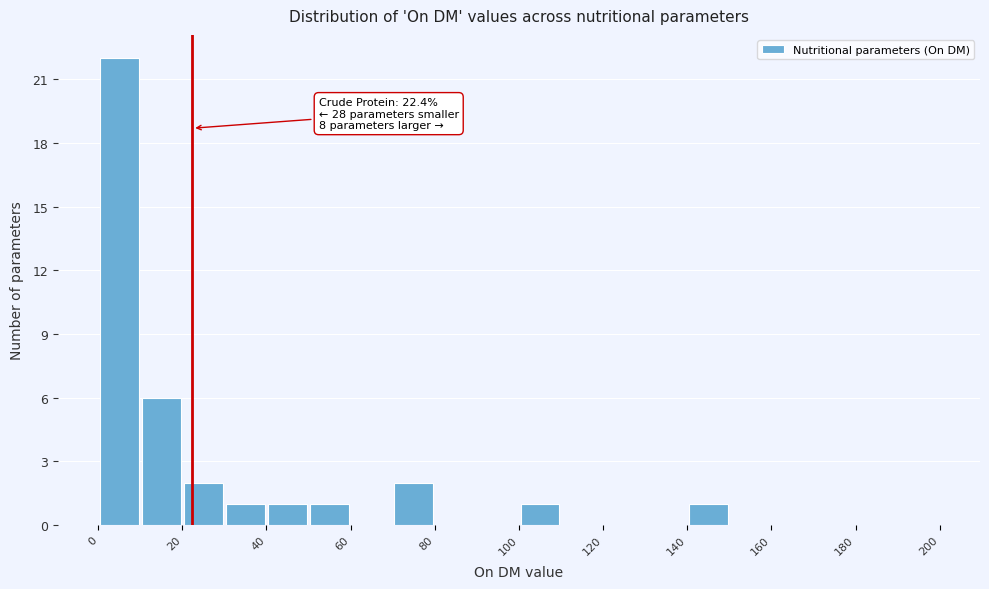

Over which range of the x-axis is the bar tallest?

0 to 10